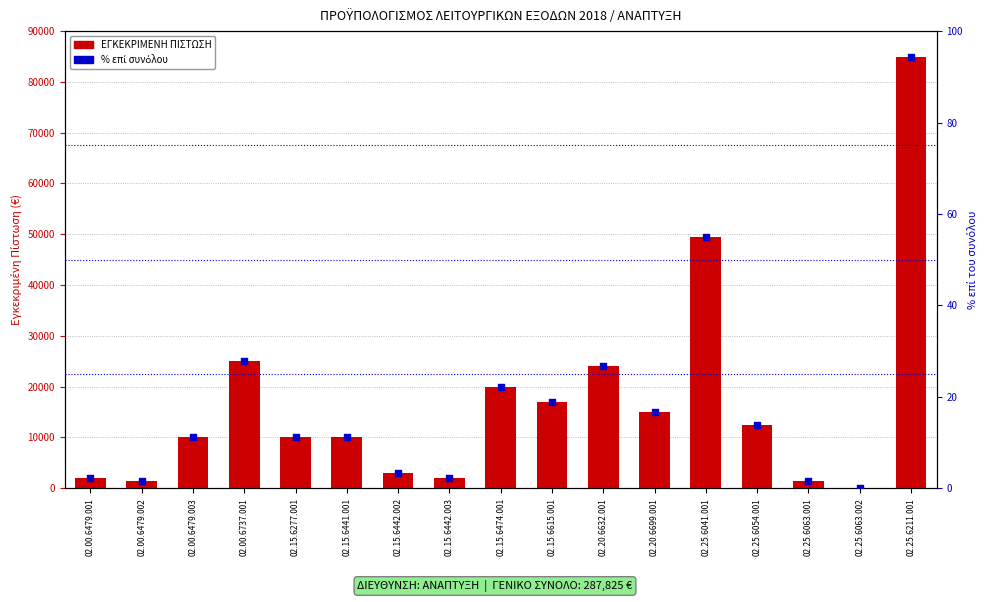

What is the total value across all series at 02.15.6277.001?

10011.1